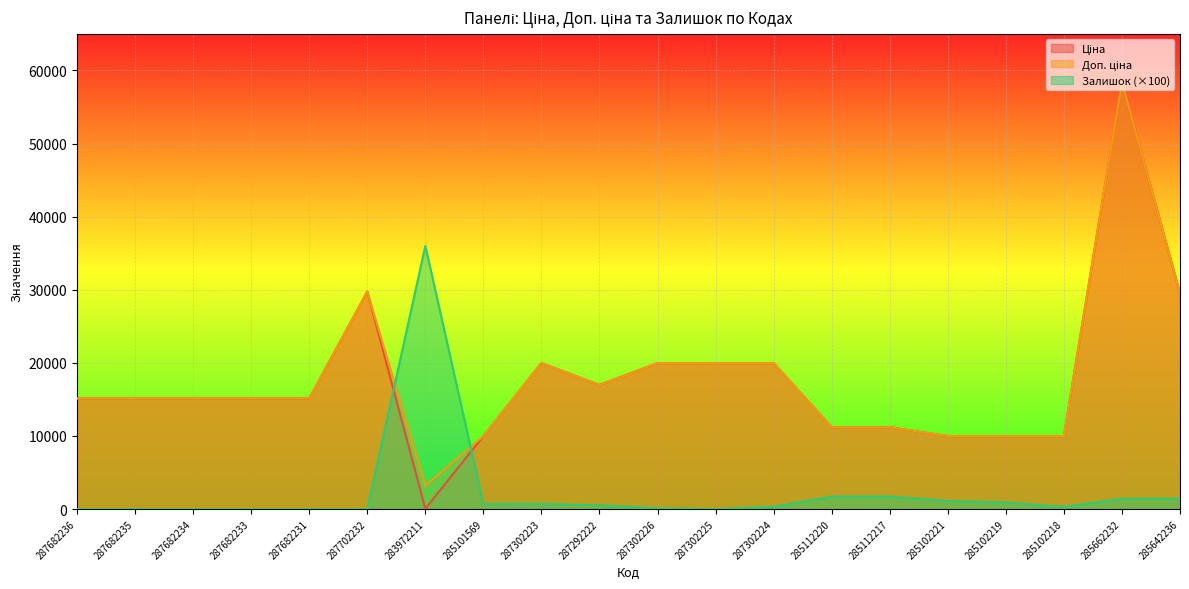

Where do Залишок and Доп. ціна first cross each other?

287702232 and 283972211